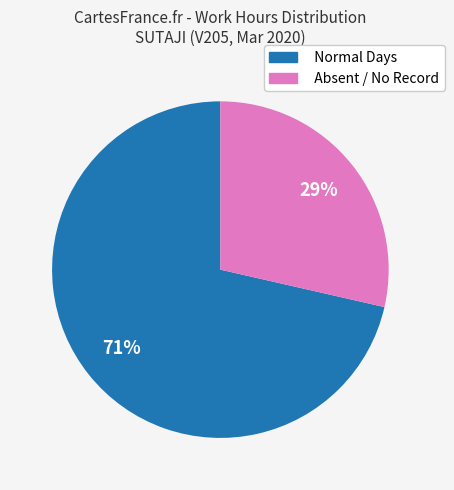

Which slice is the smallest?

Absent / No Record